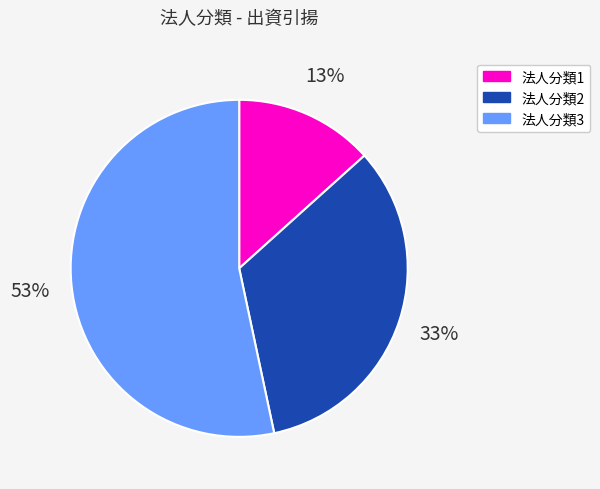

To the nearest percent, what is the difference between the largest and smallest slice percentages?

40%